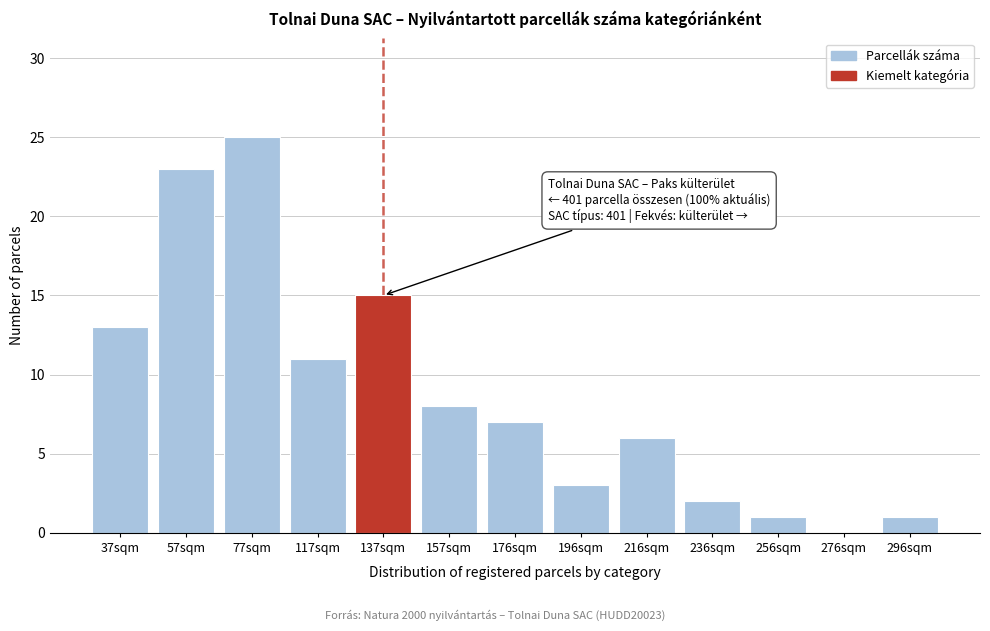

Reading right to left, transcribe all the data shown in this chart.

296sqm=1	276sqm=0	256sqm=1	236sqm=2	216sqm=6	196sqm=3	176sqm=7	157sqm=8	137sqm=15	117sqm=11	77sqm=25	57sqm=23	37sqm=13